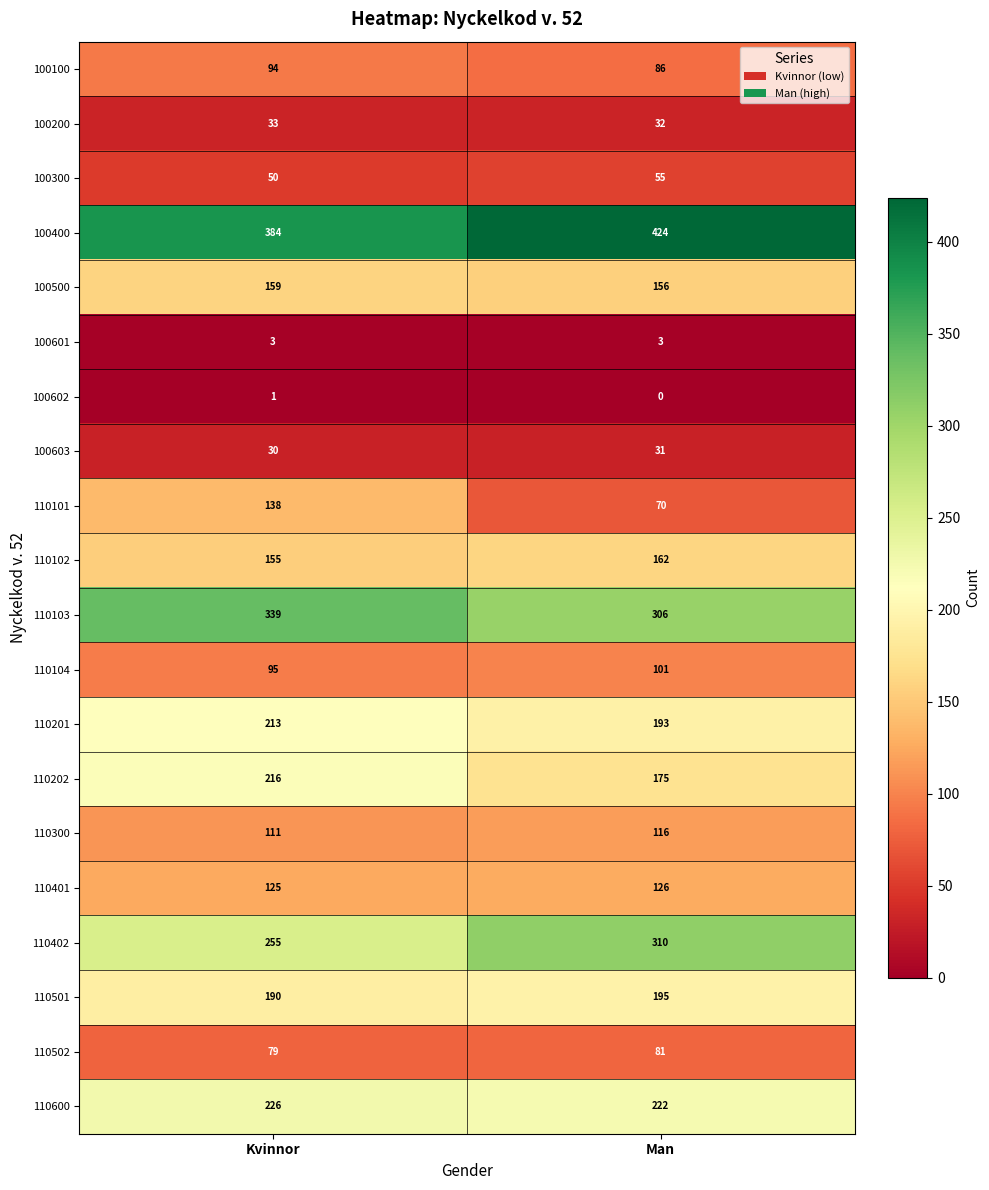

Which series has the largest range (max minus min)?

110101